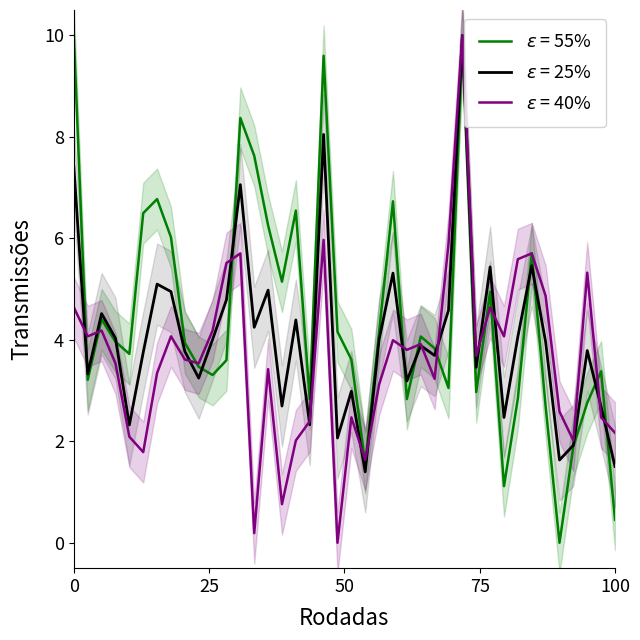

How many values in the P1 series exceed 3?

29